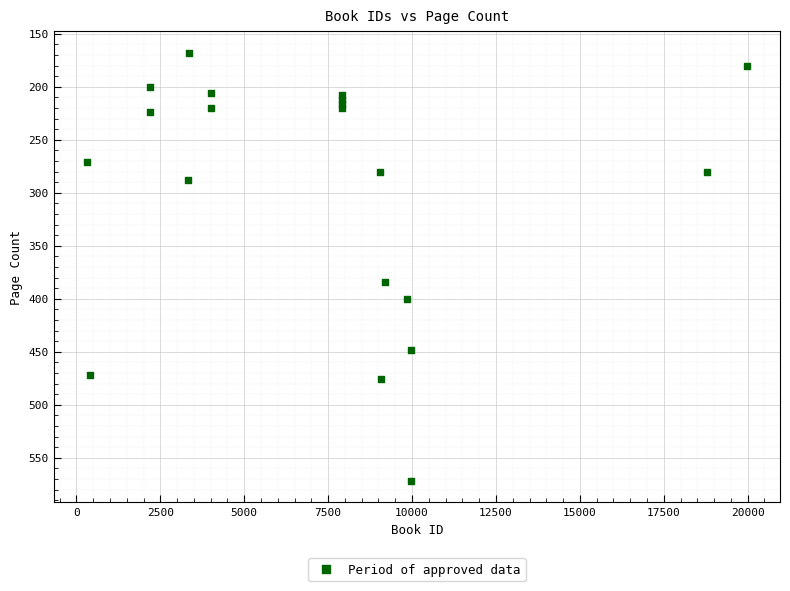

What Y value in the scatter plot is closest to 370?

384